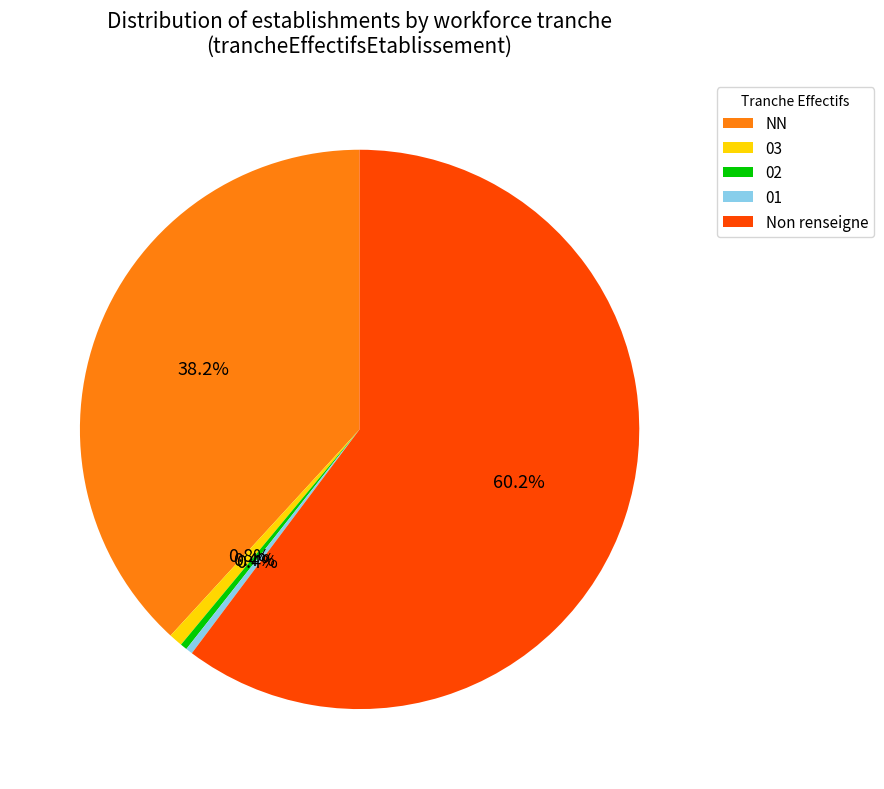

How many slices are in this pie chart?

5